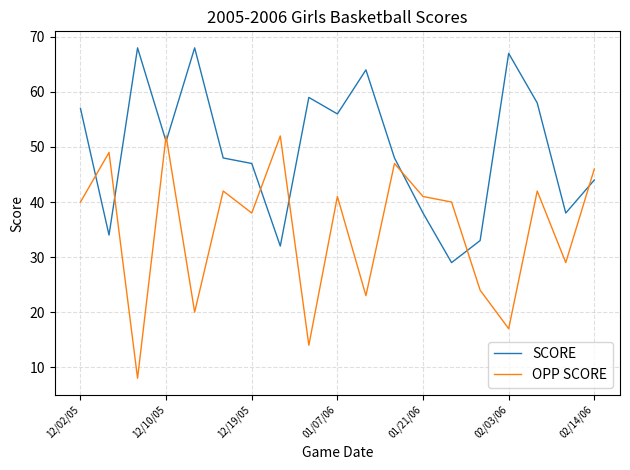

Rank the series by their average value, from highest to lowest.

SCORE, OPP SCORE